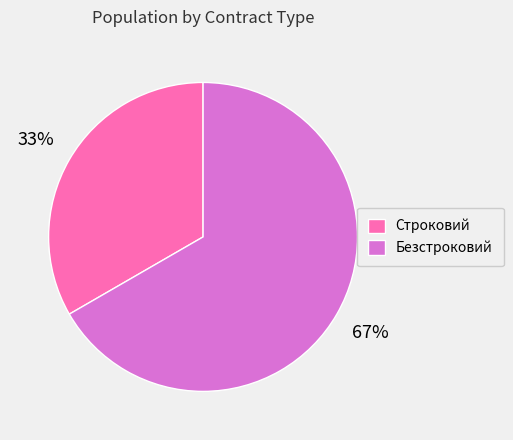

How many segments does this pie chart have?

2